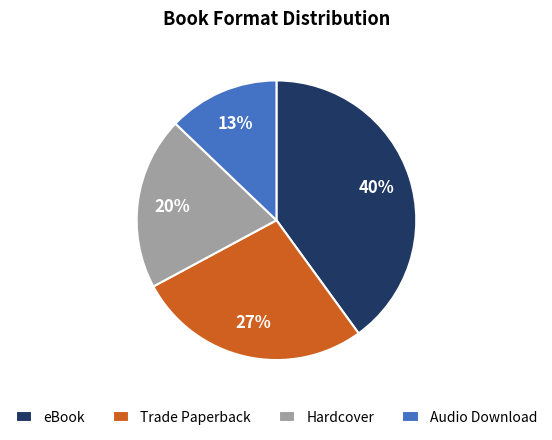

Is Audio Download the majority of the pie?

No